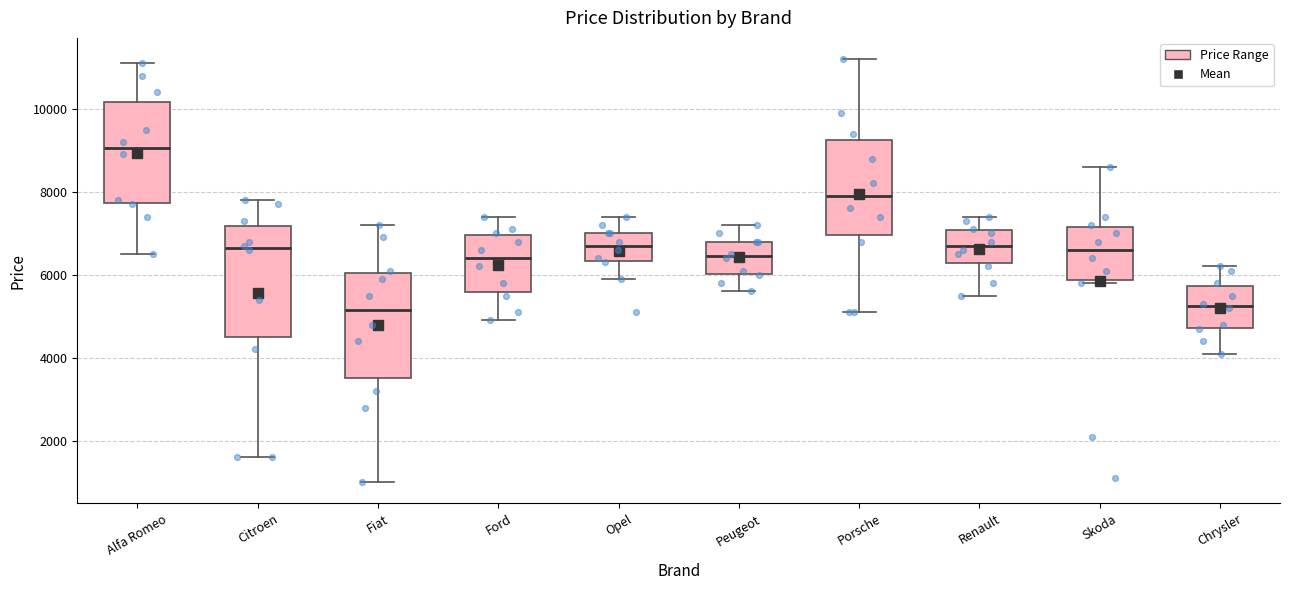

Where is the upper edge of the box for Porsche on the y-axis? The values are not printed on the chart, so give them approximately, as read against the axis.

9200